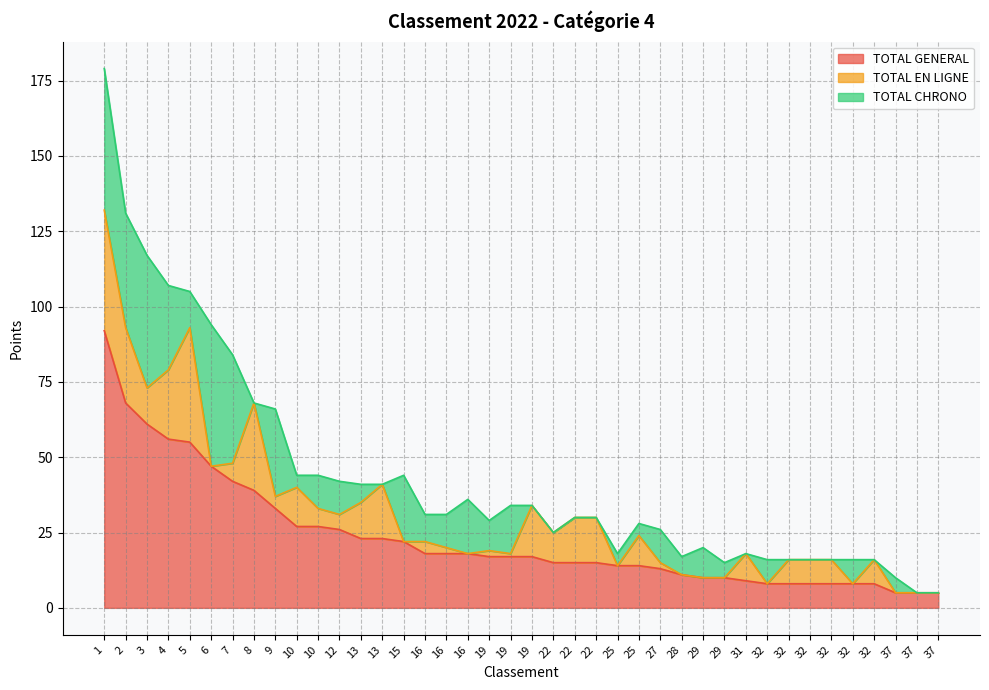

How many lines are shown in the chart?

3